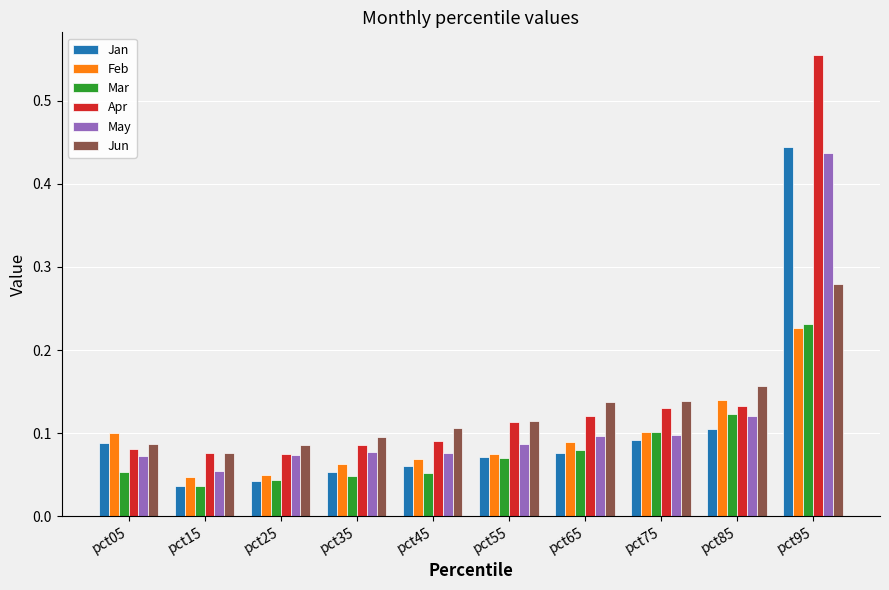

Which category has the highest value across all series?

pct95